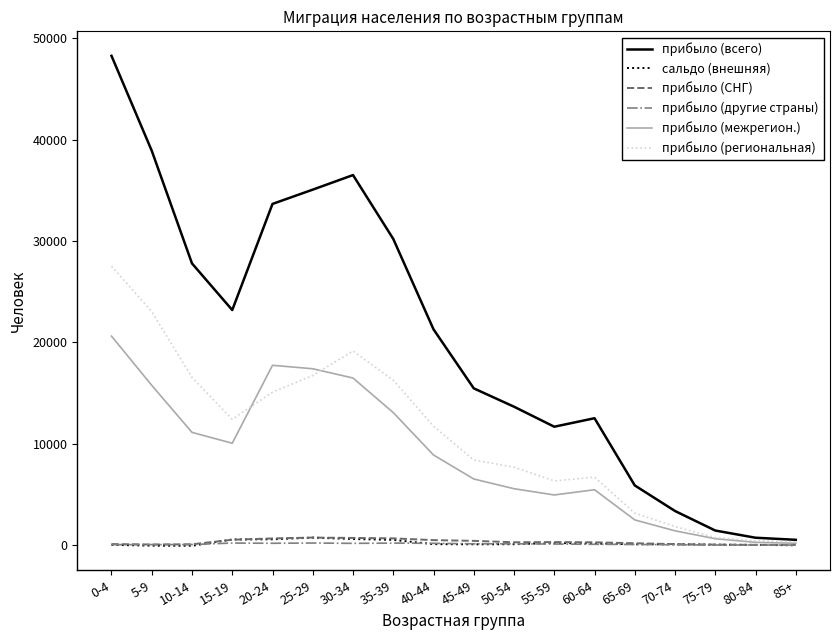

What are all the series names shown in the legend?

прибыло (всего), сальдо (внешняя), прибыло (СНГ), прибыло (другие страны), прибыло (межрегион.), прибыло (региональная)